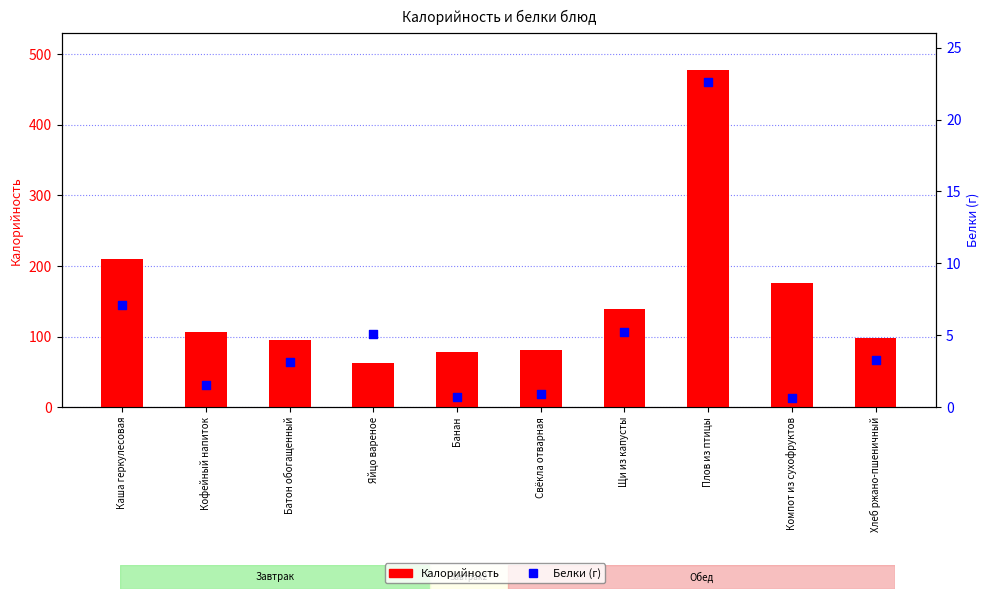

Which series contains the highest Y value?

Калорийность